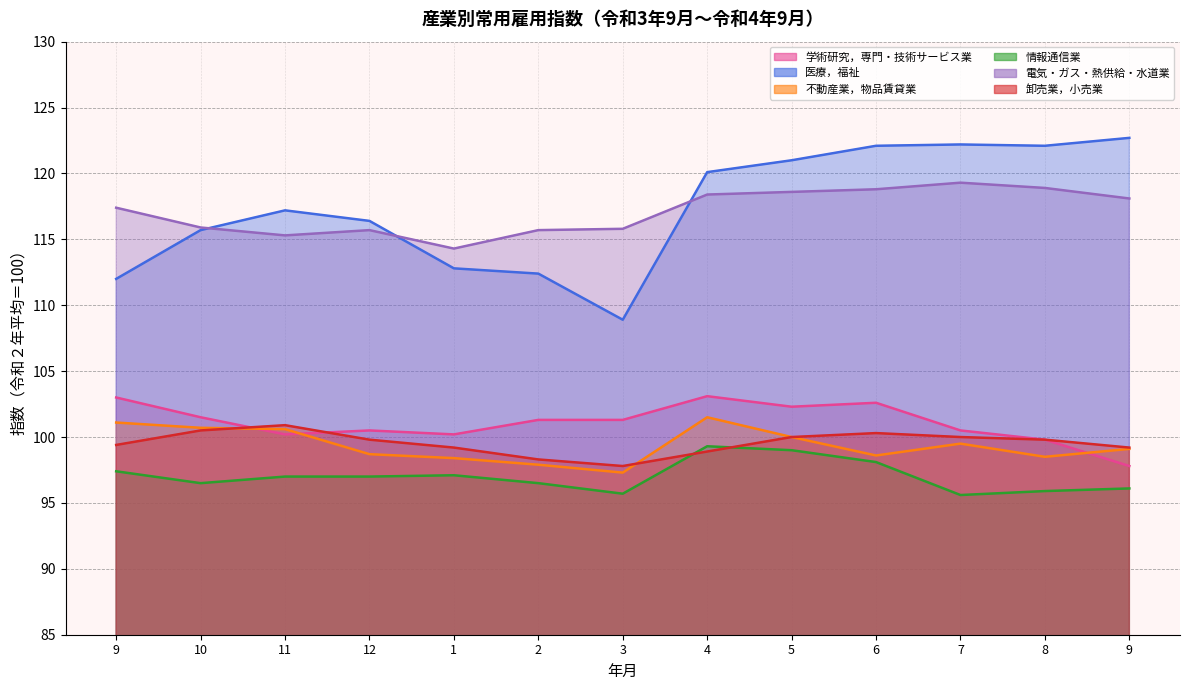

What is the value of the 不動産業，物品賃貸業 point at the 8th from the left?

101.5